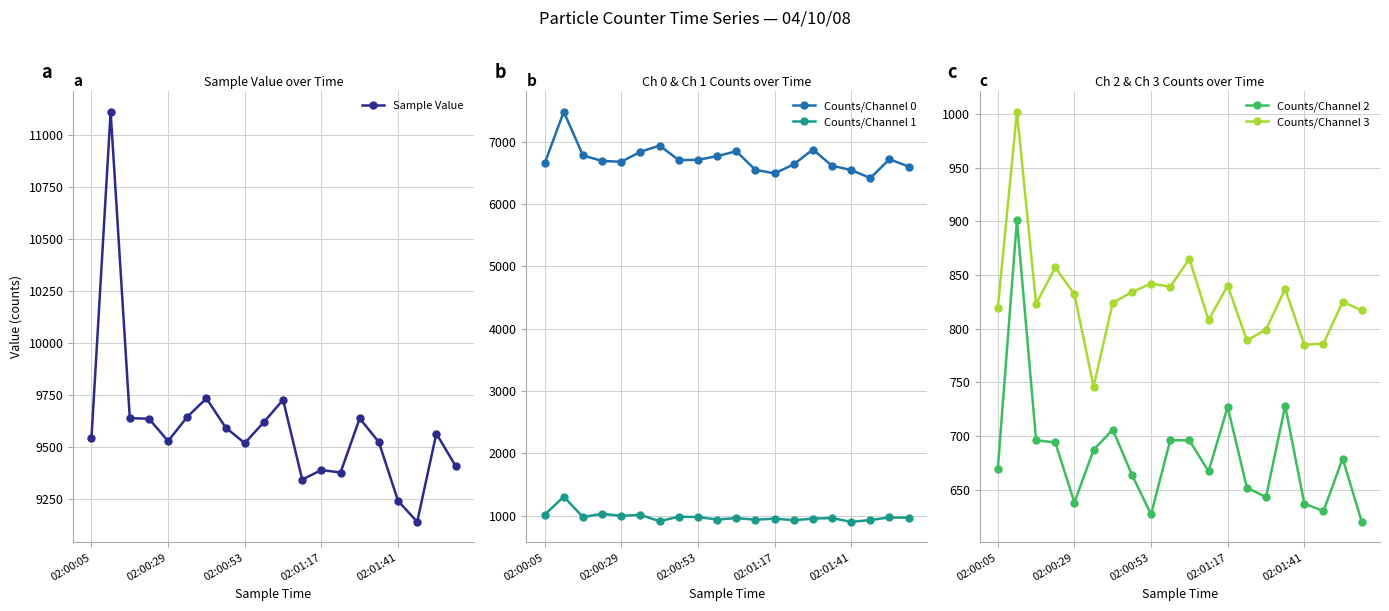

Rank the series by their maximum value, from lowest to highest.

Counts/Channel 2, Counts/Channel 3, Counts/Channel 1, Counts/Channel 0, Sample Value